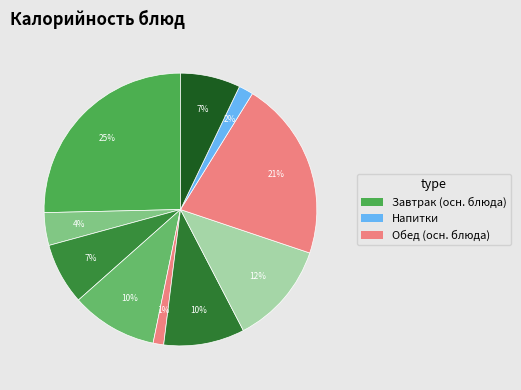

How many slices are in this pie chart?

10